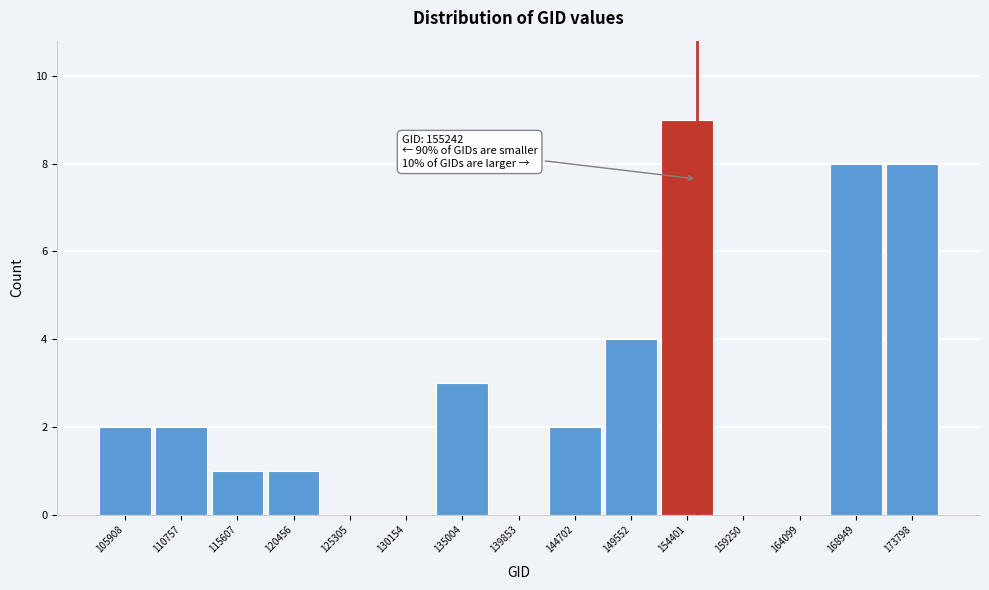

Which range on the x-axis has the tallest bar?

152000 to 157000